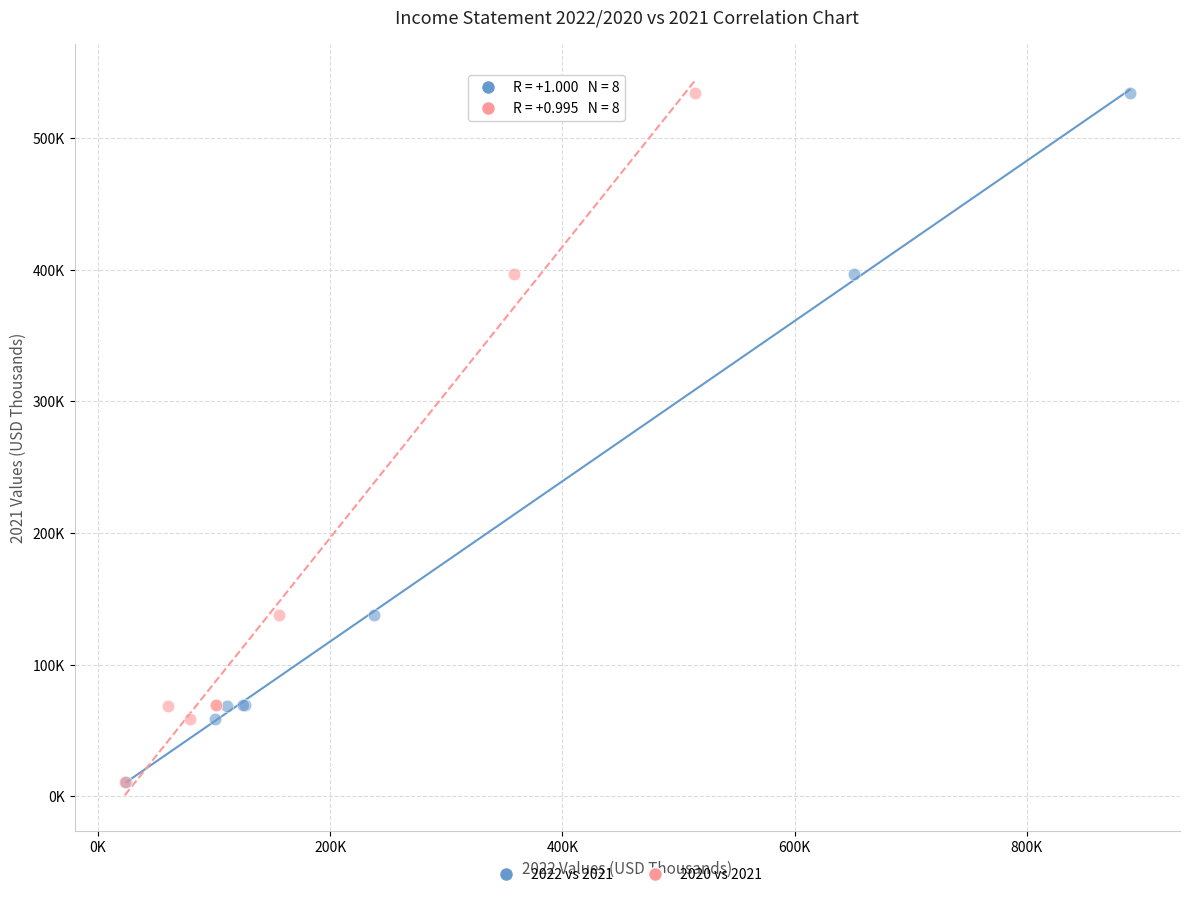

What are all the series names shown in the legend?

2022 vs 2021, 2020 vs 2021